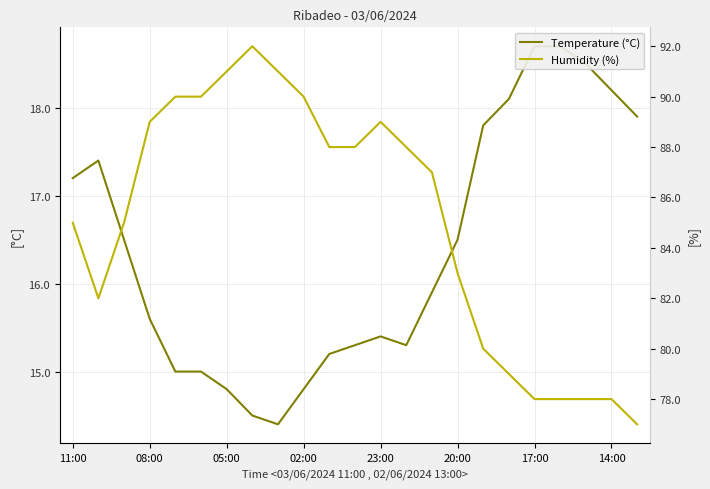

Which series changed the most between 13 and 19?

Humidity (%)